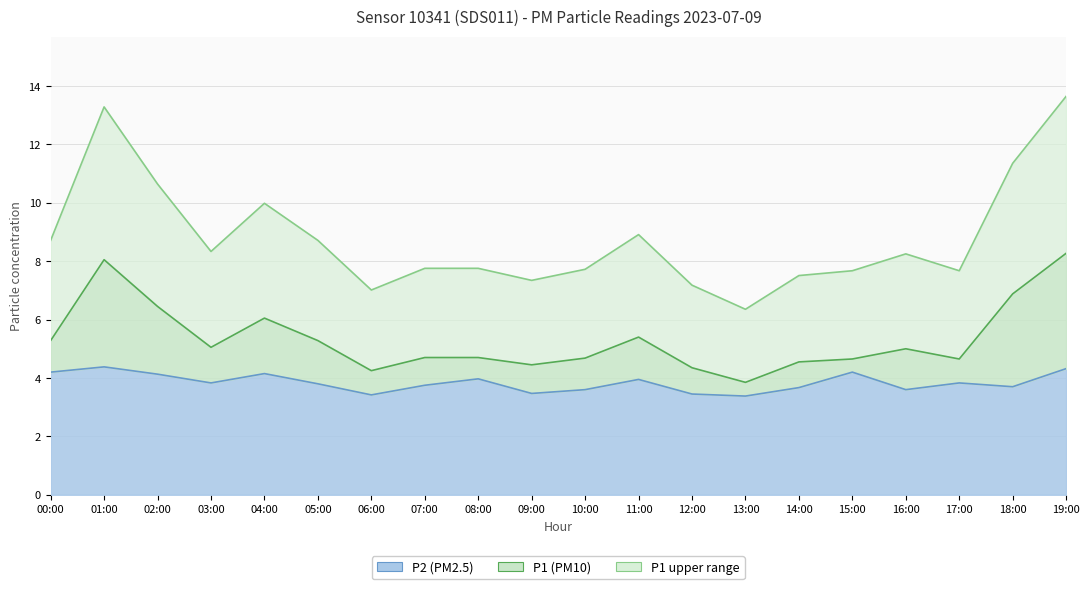

True or false: P2 has more than 0 interior local peaks.

True